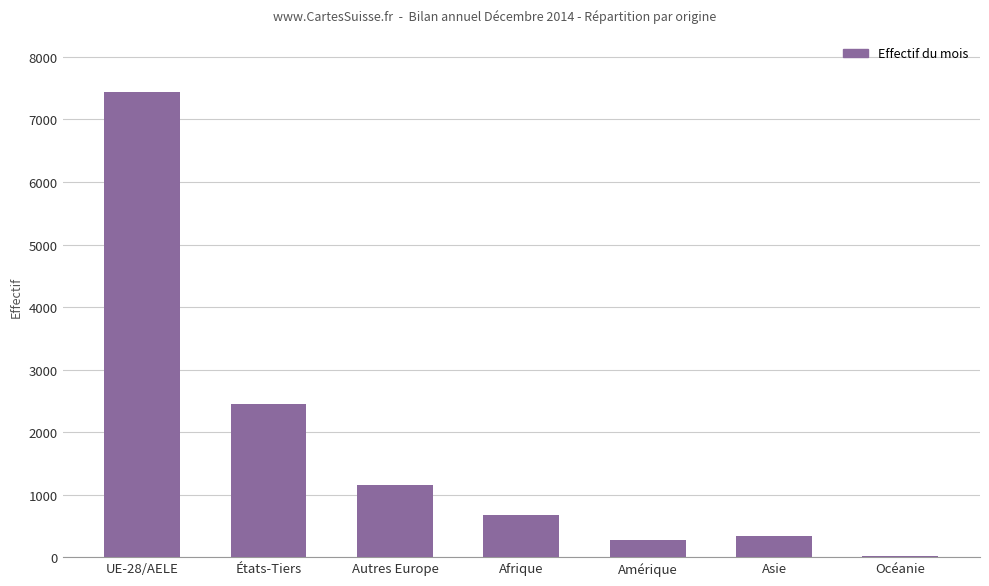

True or false: the data shows 1047 at Afrique.

False